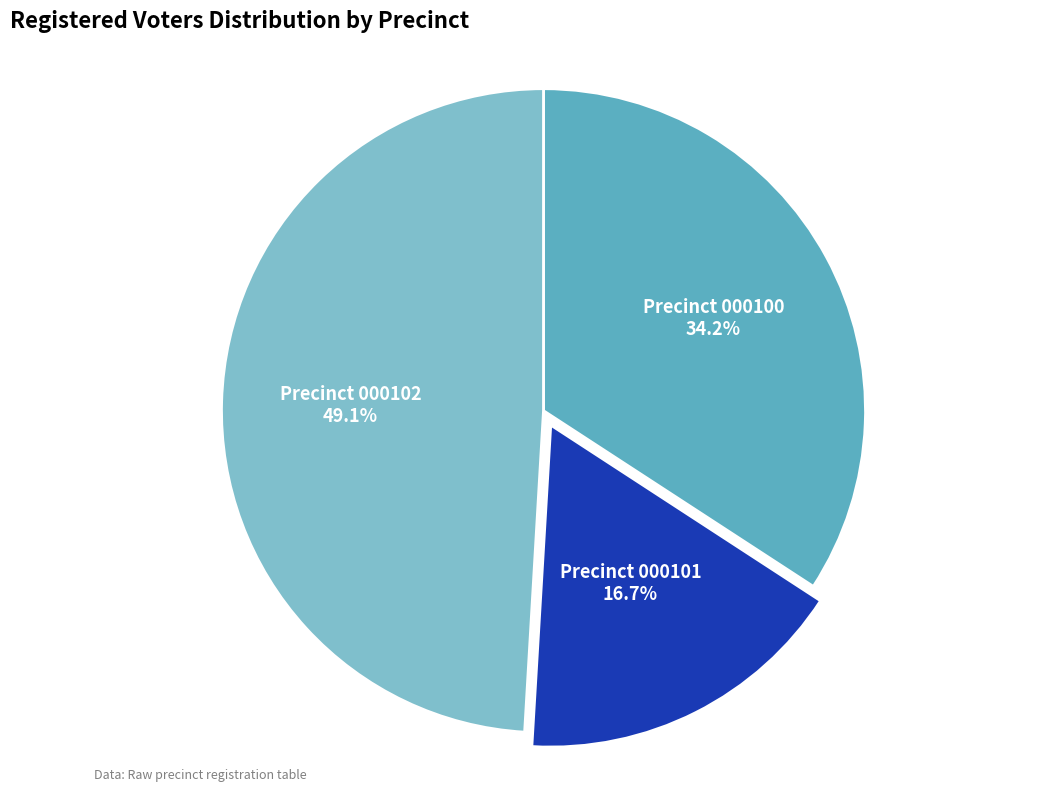

Combined, what portion of the pie is Precinct 000102 and Precinct 000100?

83.3%